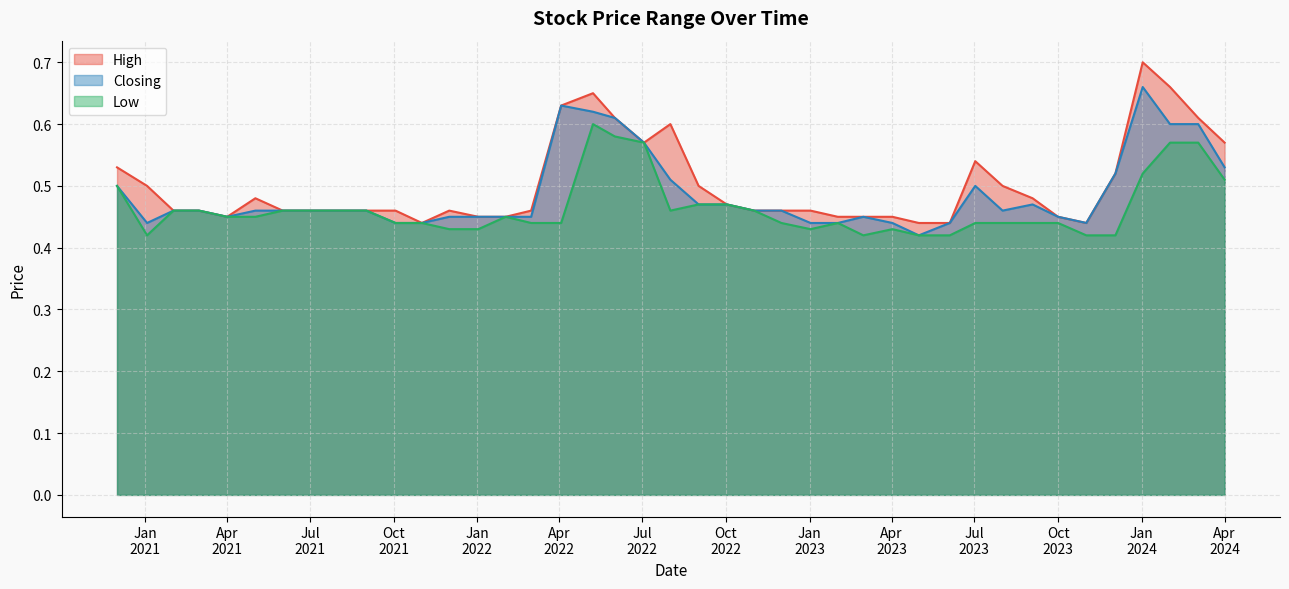

Reading left to right, what are all the values shown in this chart?

High: 01/04/2024=0.6	03/03/2024=0.6	01/02/2024=0.7	02/01/2024=0.7	03/12/2023=0.5	01/11/2023=0.4	01/10/2023=0.5	03/09/2023=0.5	01/08/2023=0.5	02/07/2023=0.5	04/06/2023=0.4	01/05/2023=0.4	02/04/2023=0.5	01/03/2023=0.5	01/02/2023=0.5	02/01/2023=0.5	01/12/2022=0.5	01/11/2022=0.5	02/10/2022=0.5	01/09/2022=0.5	01/08/2022=0.6	03/07/2022=0.6	01/06/2022=0.6	08/05/2022=0.7	03/04/2022=0.6	01/03/2022=0.5	01/02/2022=0.5	02/01/2022=0.5	01/12/2021=0.5	01/11/2021=0.4	03/10/2021=0.5	01/09/2021=0.5	01/07/2021=0.5	01/06/2021=0.5	02/05/2021=0.5	01/04/2021=0.5	01/03/2021=0.5	01/02/2021=0.5	03/01/2021=0.5	01/12/2020=0.5
Closing: 01/04/2024=0.5	03/03/2024=0.6	01/02/2024=0.6	02/01/2024=0.7	03/12/2023=0.5	01/11/2023=0.4	01/10/2023=0.5	03/09/2023=0.5	01/08/2023=0.5	02/07/2023=0.5	04/06/2023=0.4	01/05/2023=0.4	02/04/2023=0.4	01/03/2023=0.5	01/02/2023=0.4	02/01/2023=0.4	01/12/2022=0.5	01/11/2022=0.5	02/10/2022=0.5	01/09/2022=0.5	01/08/2022=0.5	03/07/2022=0.6	01/06/2022=0.6	08/05/2022=0.6	03/04/2022=0.6	01/03/2022=0.5	01/02/2022=0.5	02/01/2022=0.5	01/12/2021=0.5	01/11/2021=0.4	03/10/2021=0.4	01/09/2021=0.5	01/07/2021=0.5	01/06/2021=0.5	02/05/2021=0.5	01/04/2021=0.5	01/03/2021=0.5	01/02/2021=0.5	03/01/2021=0.4	01/12/2020=0.5
Low: 01/04/2024=0.5	03/03/2024=0.6	01/02/2024=0.6	02/01/2024=0.5	03/12/2023=0.4	01/11/2023=0.4	01/10/2023=0.4	03/09/2023=0.4	01/08/2023=0.4	02/07/2023=0.4	04/06/2023=0.4	01/05/2023=0.4	02/04/2023=0.4	01/03/2023=0.4	01/02/2023=0.4	02/01/2023=0.4	01/12/2022=0.4	01/11/2022=0.5	02/10/2022=0.5	01/09/2022=0.5	01/08/2022=0.5	03/07/2022=0.6	01/06/2022=0.6	08/05/2022=0.6	03/04/2022=0.4	01/03/2022=0.4	01/02/2022=0.5	02/01/2022=0.4	01/12/2021=0.4	01/11/2021=0.4	03/10/2021=0.4	01/09/2021=0.5	01/07/2021=0.5	01/06/2021=0.5	02/05/2021=0.5	01/04/2021=0.5	01/03/2021=0.5	01/02/2021=0.5	03/01/2021=0.4	01/12/2020=0.5